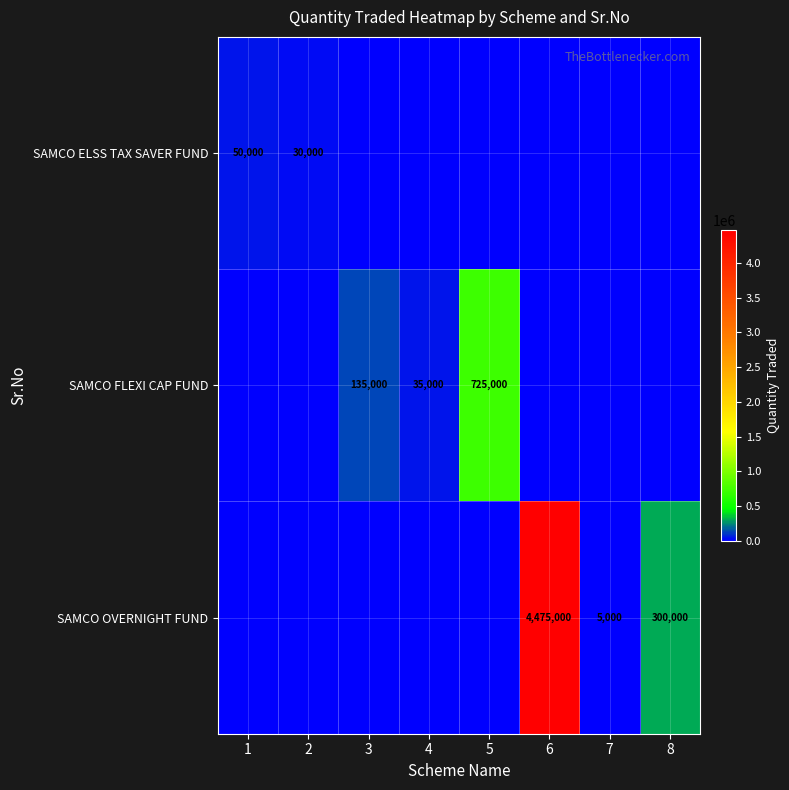

The value of SAMCO ELSS TAX SAVER FUND at 2 is 17464. True or false?

False